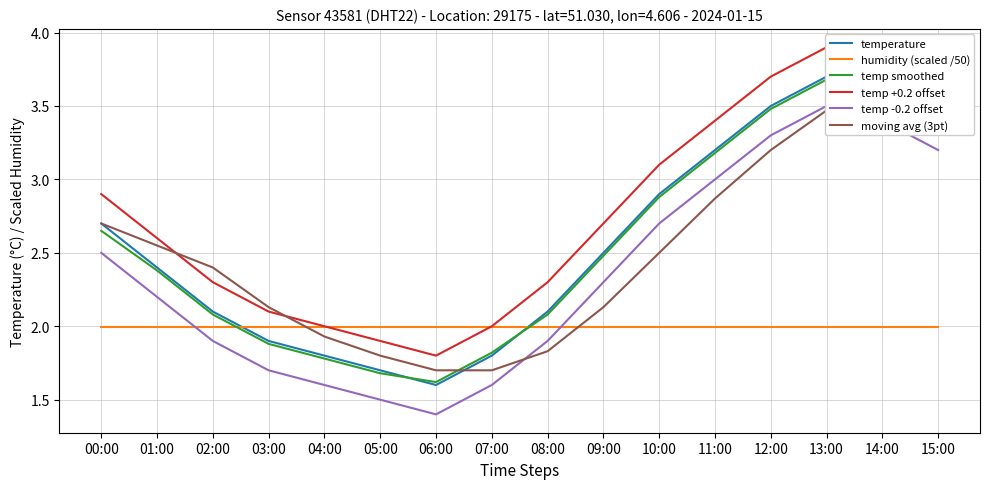

What is the difference between the second highest and minimum values in the moving avg (3pt) series?

1.9